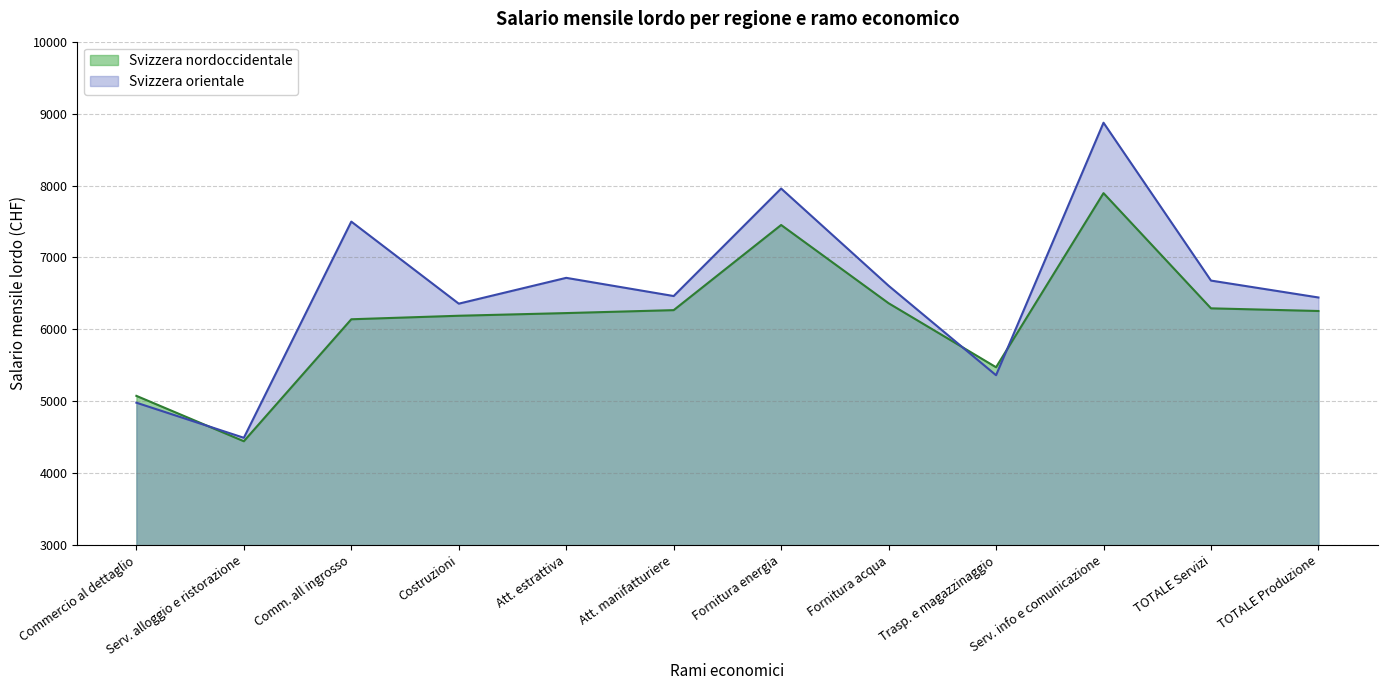

The Svizzera orientale series shows 7498 at Comm. all ingrosso. True or false?

True